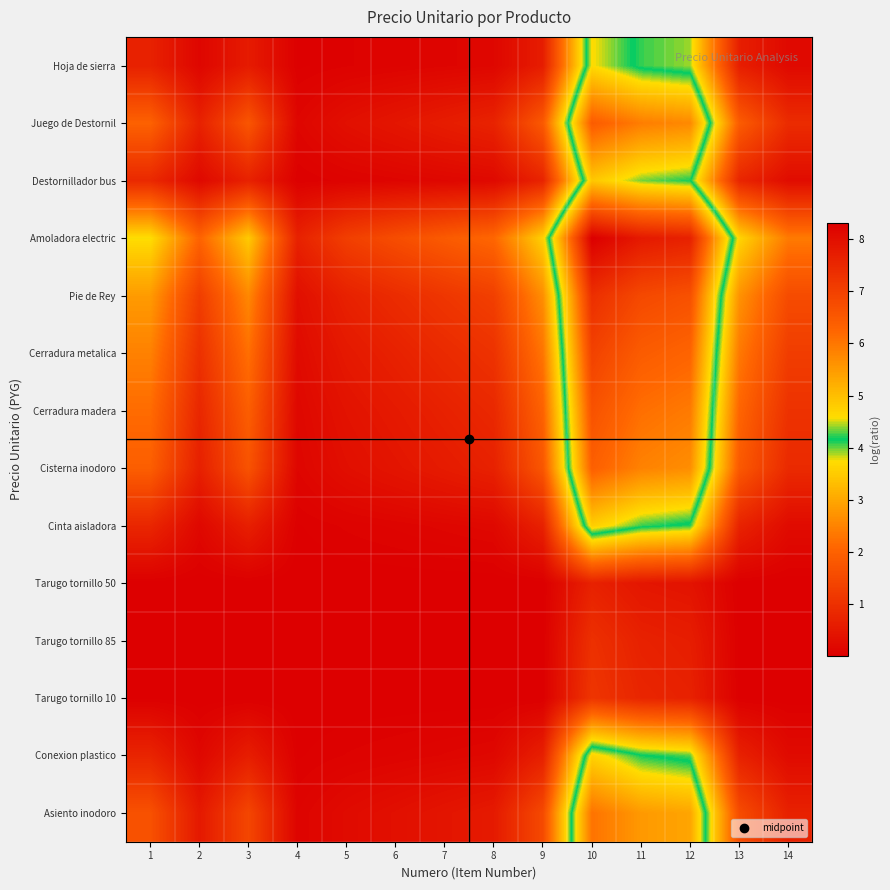

Reading left to right, transcribe all the data shown in this chart.

Hoja de sierra: 1=0.7	2=0.1	3=0.6	4=0.0	5=0.1	6=0.1	7=0.1	8=0.2	9=0.6	10=4.6	11=4.1	12=3.9	13=0.6	14=0.2
Juego de Destornil: 1=2.0	2=0.7	3=1.8	4=0.1	5=0.3	6=0.5	7=0.6	8=0.7	9=1.8	10=6.4	11=5.9	12=5.7	13=1.9	14=0.9
Destornillador bus: 1=0.8	2=0.2	3=0.7	4=0.0	5=0.1	6=0.1	7=0.2	8=0.2	9=0.7	10=4.9	11=4.3	12=4.2	13=0.8	14=0.3
Amoladora electric: 1=3.8	2=2.0	3=3.5	4=0.7	5=1.3	6=1.6	7=1.9	8=2.1	9=3.6	10=8.3	11=7.8	12=7.6	13=3.6	14=2.4
Pie de Rey: 1=2.8	2=1.3	3=2.6	4=0.3	5=0.7	6=0.9	7=1.1	8=1.3	9=2.7	10=7.4	11=6.8	12=6.7	13=2.7	14=1.6
Cerradura metalica: 1=2.5	2=1.0	3=2.2	4=0.2	5=0.5	6=0.7	7=0.9	8=1.0	9=2.3	10=7.0	11=6.4	12=6.3	13=2.4	14=1.3
Cerradura madera: 1=2.2	2=0.8	3=1.9	4=0.2	5=0.4	6=0.5	7=0.7	8=0.8	9=2.0	10=6.6	11=6.1	12=5.9	13=2.1	14=1.0
Cisterna inodoro: 1=1.9	2=0.7	3=1.7	4=0.1	5=0.3	6=0.4	7=0.6	8=0.7	9=1.8	10=6.4	11=5.8	12=5.7	13=1.8	14=0.9
Cinta aisladora: 1=0.8	2=0.2	3=0.6	4=0.0	5=0.1	6=0.1	7=0.1	8=0.2	9=0.7	10=4.8	11=4.3	12=4.1	13=0.7	14=0.2
Tarugo tornillo 50: 1=0.0	2=0.0	3=0.0	4=0.0	5=0.0	6=0.0	7=0.0	8=0.0	9=0.0	10=0.7	11=0.5	12=0.4	13=0.0	14=0.0
Tarugo tornillo 85: 1=0.0	2=0.0	3=0.0	4=0.0	5=0.0	6=0.0	7=0.0	8=0.0	9=0.0	10=1.0	11=0.7	12=0.6	13=0.0	14=0.0
Tarugo tornillo 10: 1=0.0	2=0.0	3=0.0	4=0.0	5=0.0	6=0.0	7=0.0	8=0.0	9=0.0	10=1.1	11=0.8	12=0.7	13=0.0	14=0.0
Conexion plastico: 1=0.8	2=0.2	3=0.6	4=0.0	5=0.1	6=0.1	7=0.1	8=0.2	9=0.7	10=4.7	11=4.2	12=4.0	13=0.7	14=0.2
Asiento inodoro: 1=1.7	2=0.5	3=1.4	4=0.1	5=0.2	6=0.3	7=0.4	8=0.5	9=1.5	10=6.0	11=5.5	12=5.4	13=1.6	14=0.7